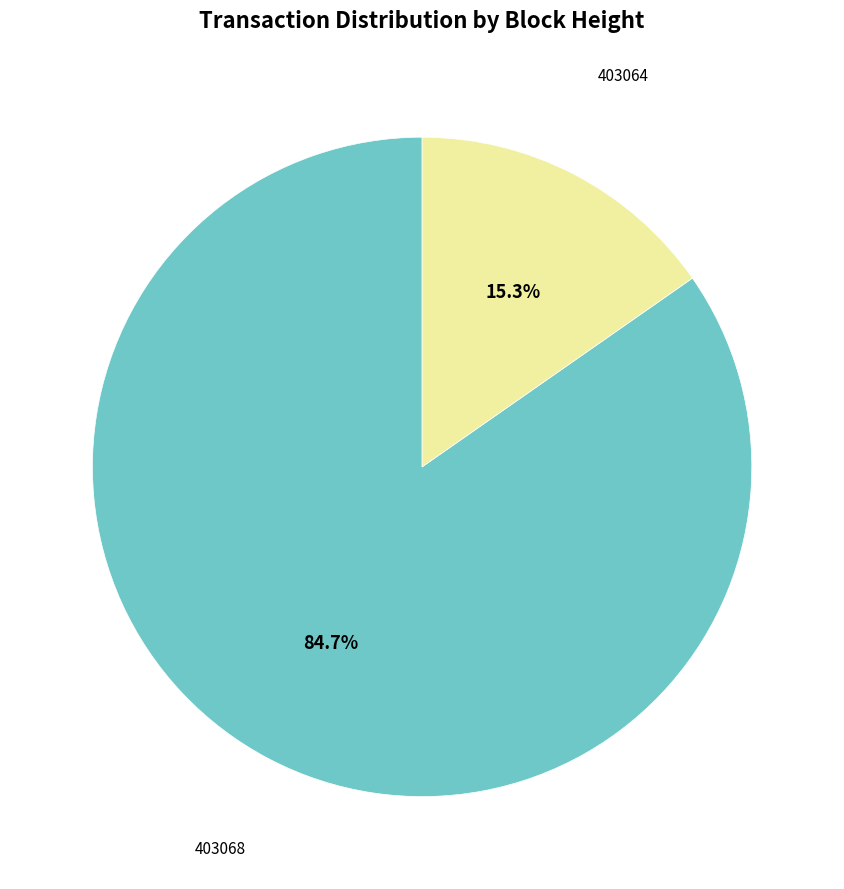

Is there any slice that represents more than half of the pie?

Yes